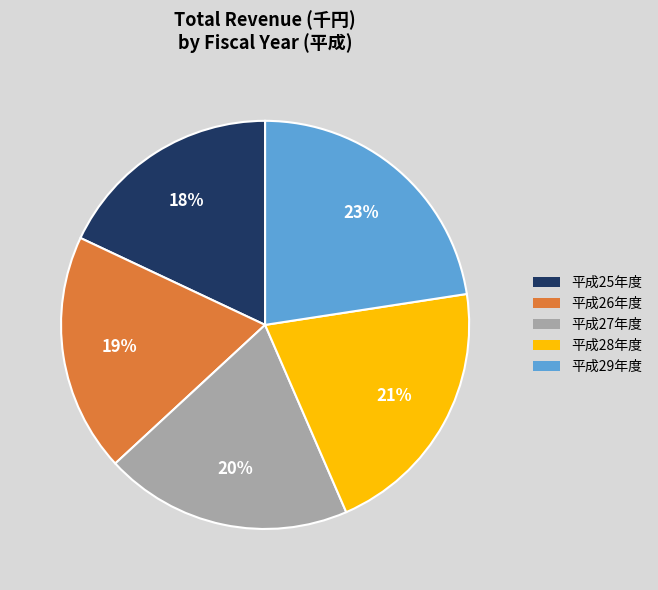

Do 平成26年度 and 平成27年度 together represent more than half of the pie?

No